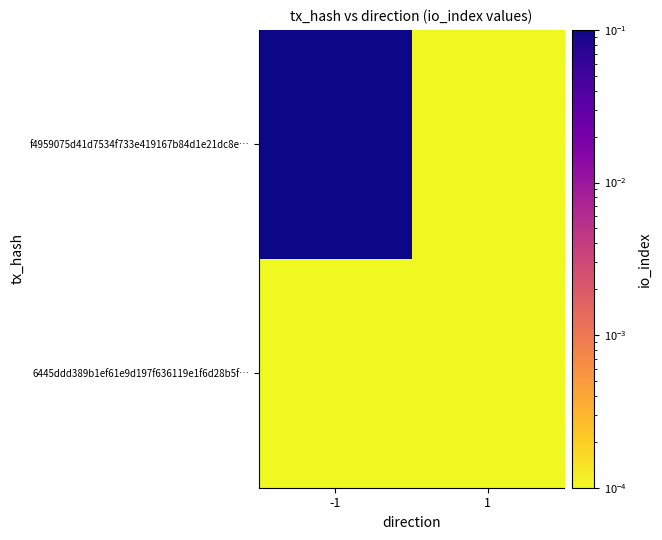

At -1, list the series in order from largest to smallest.

f4959075d41d7534f733e419167b84d1e21dc8e…, 6445ddd389b1ef61e9d197f636119e1f6d28b5f…